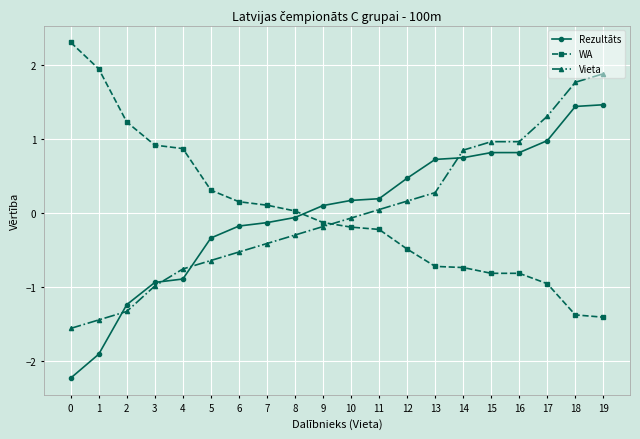

What value does the Rezultāts series have at 15?

0.8